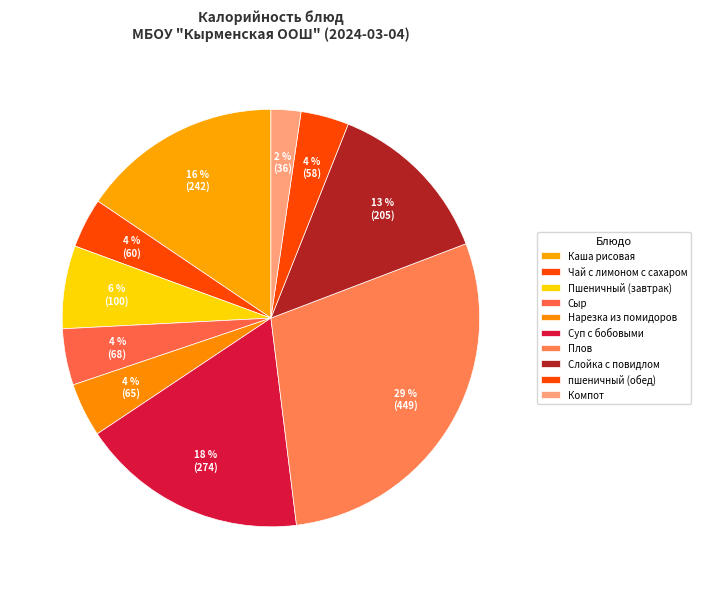

To the nearest percent, what is the difference between the Сыр and Слойка с повидлом slice percentages?

9%